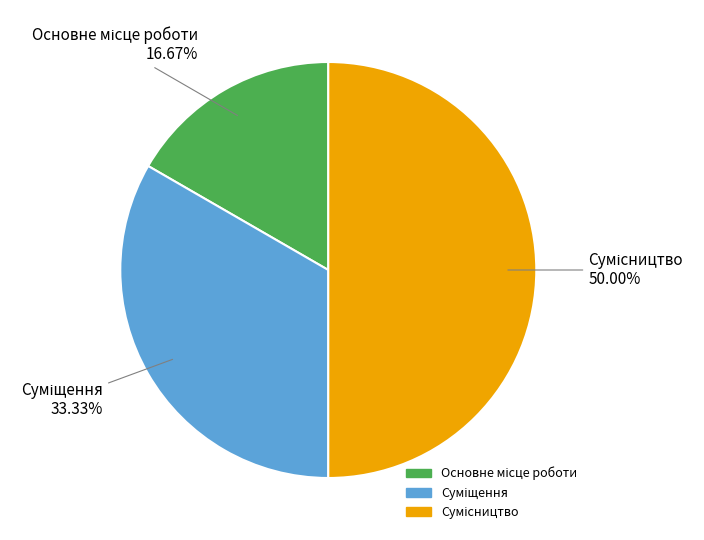

Count the number of slices in the pie.

3